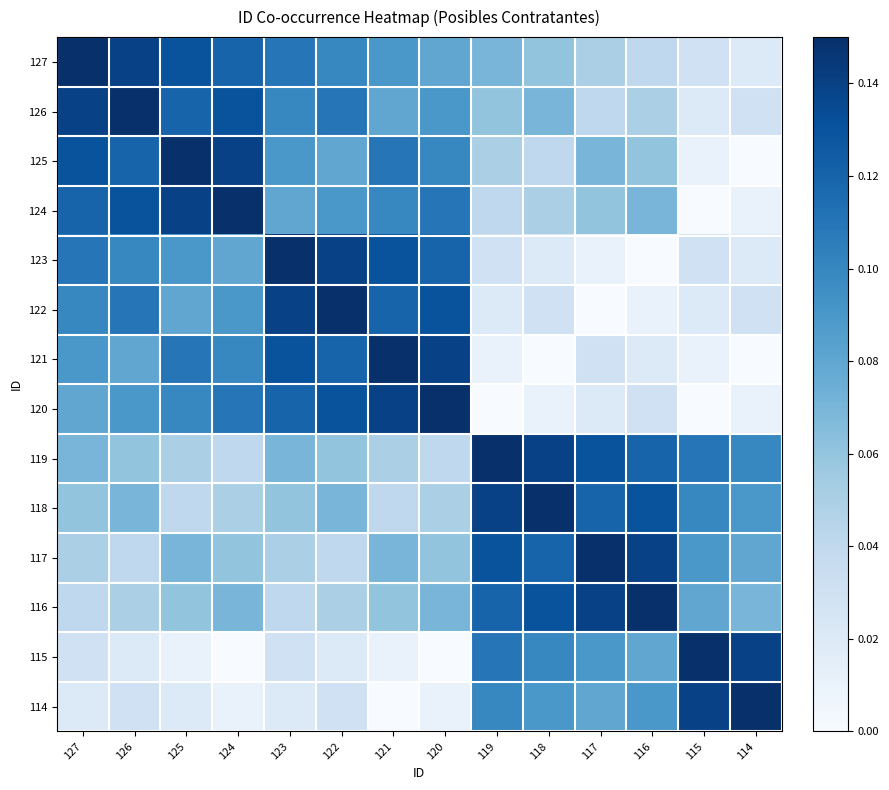

At 124, list the series in order from smallest to largest.

115, 114, 119, 118, 117, 116, 123, 122, 121, 120, 127, 126, 125, 124